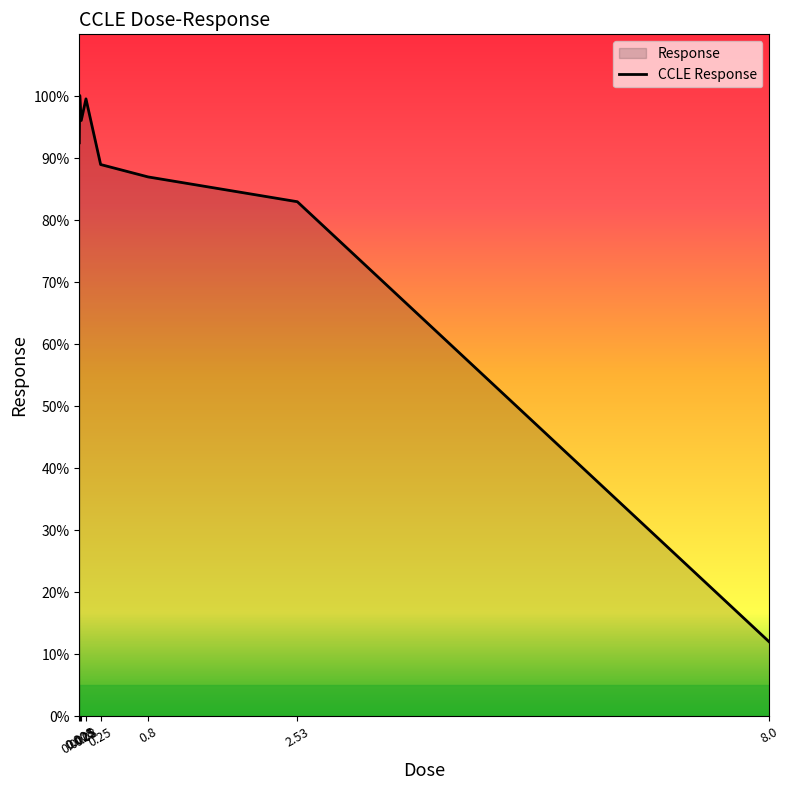

Rank the categories by value from highest to lowest.

0.008, 0.08, 0.025, 0.0025, 0.25, 0.8, 2.53, 8.0